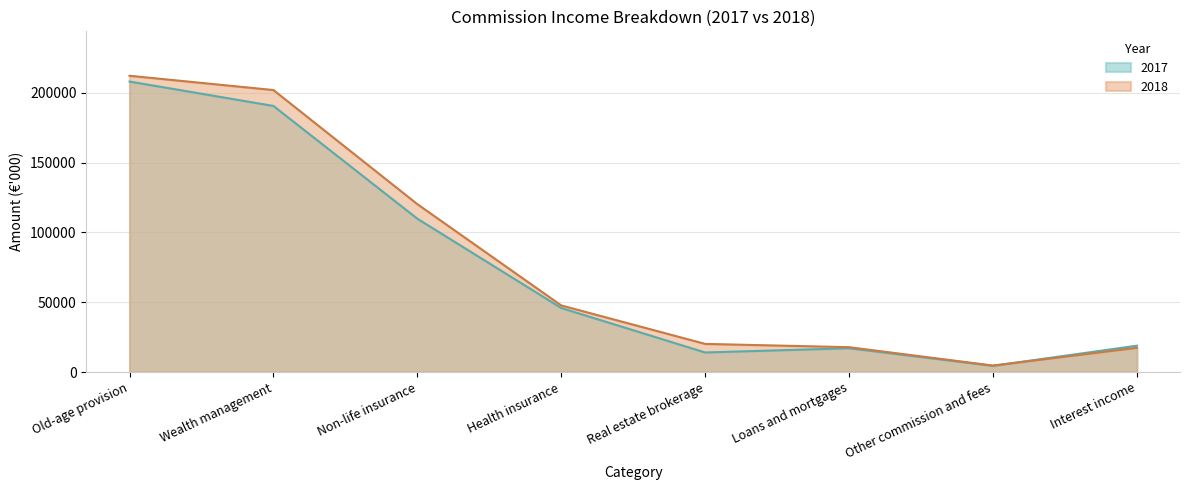

Which series ends up on top after the final intersection of 2017 and 2018?

2017